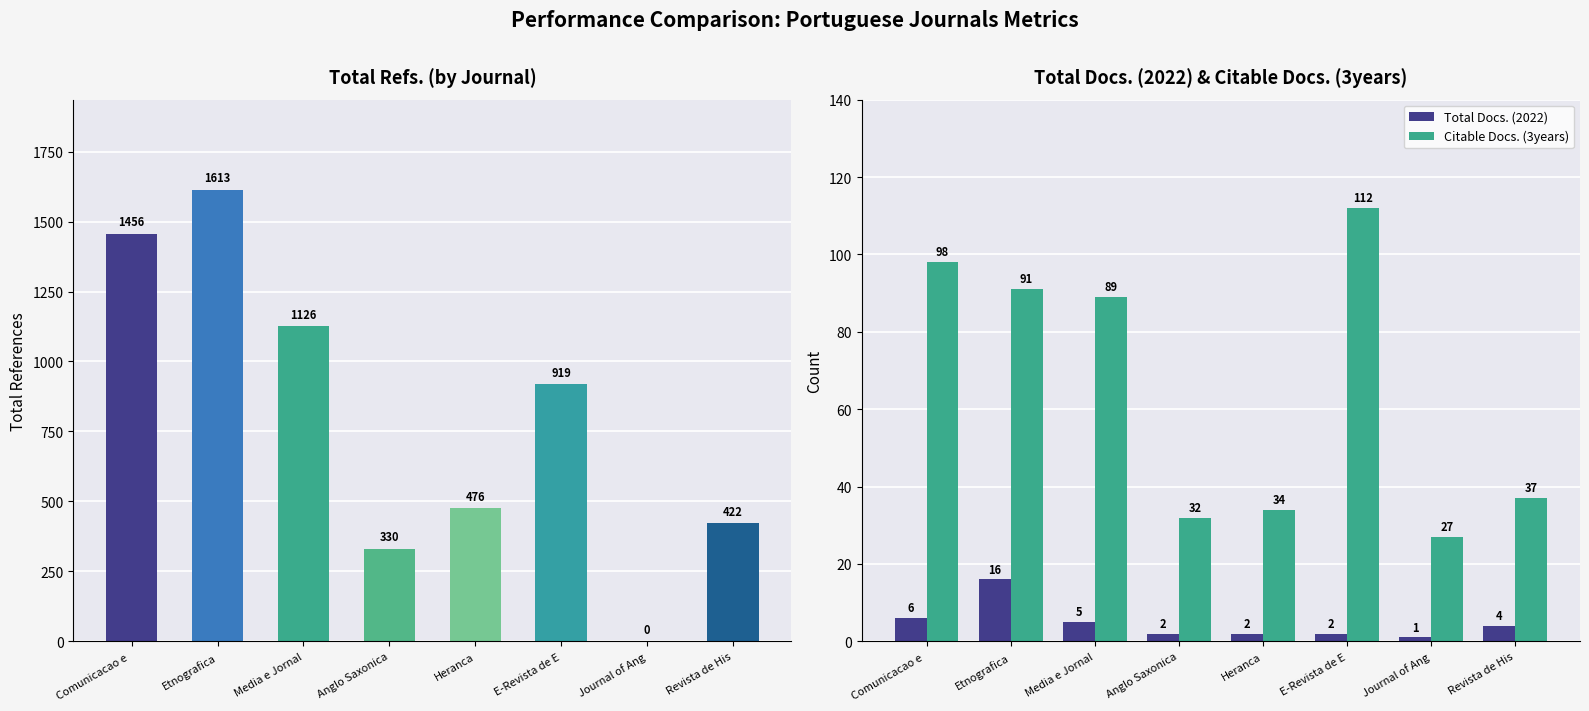

Reading left to right, transcribe all the data shown in this chart.

Total Refs.: 1456	1613	1126	330	476	919	0	422
Total Docs. (2022): 6	16	5	2	2	2	1	4
Citable Docs. (3years): 98	91	89	32	34	112	27	37